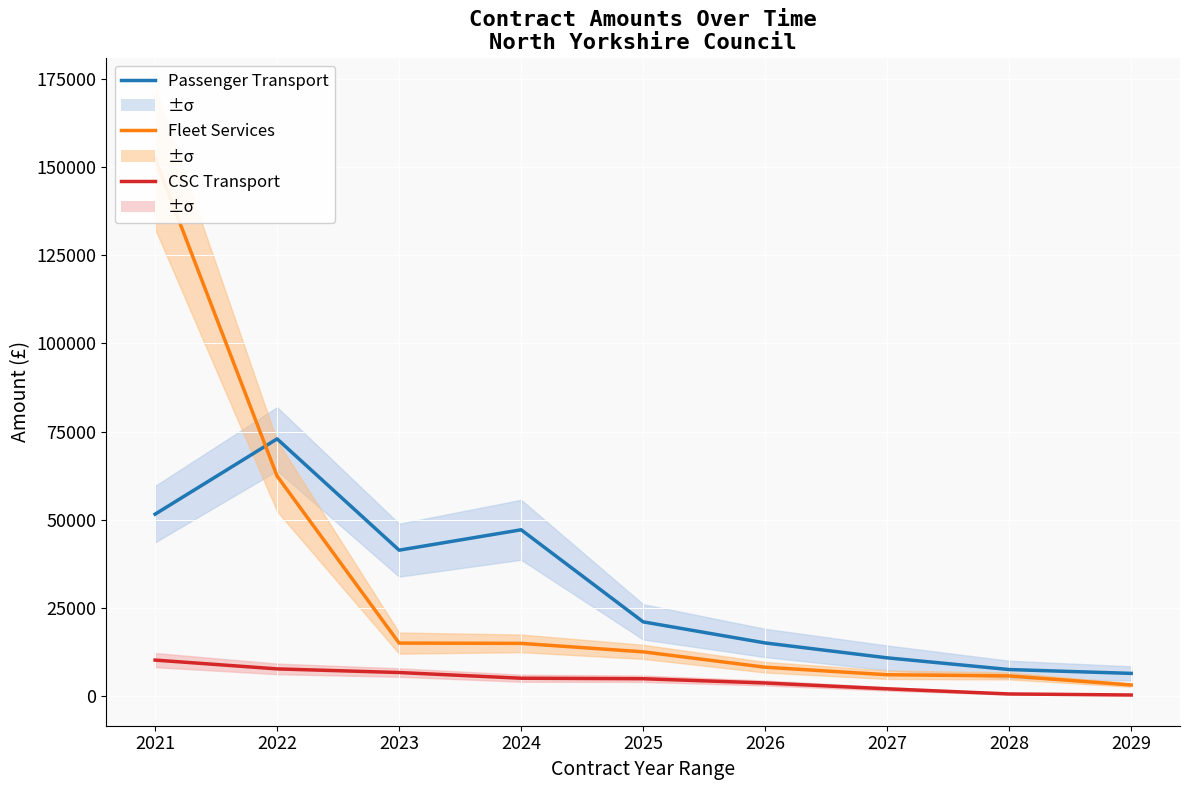

The Fleet Services series shows 111741.2 at 2022. True or false?

False